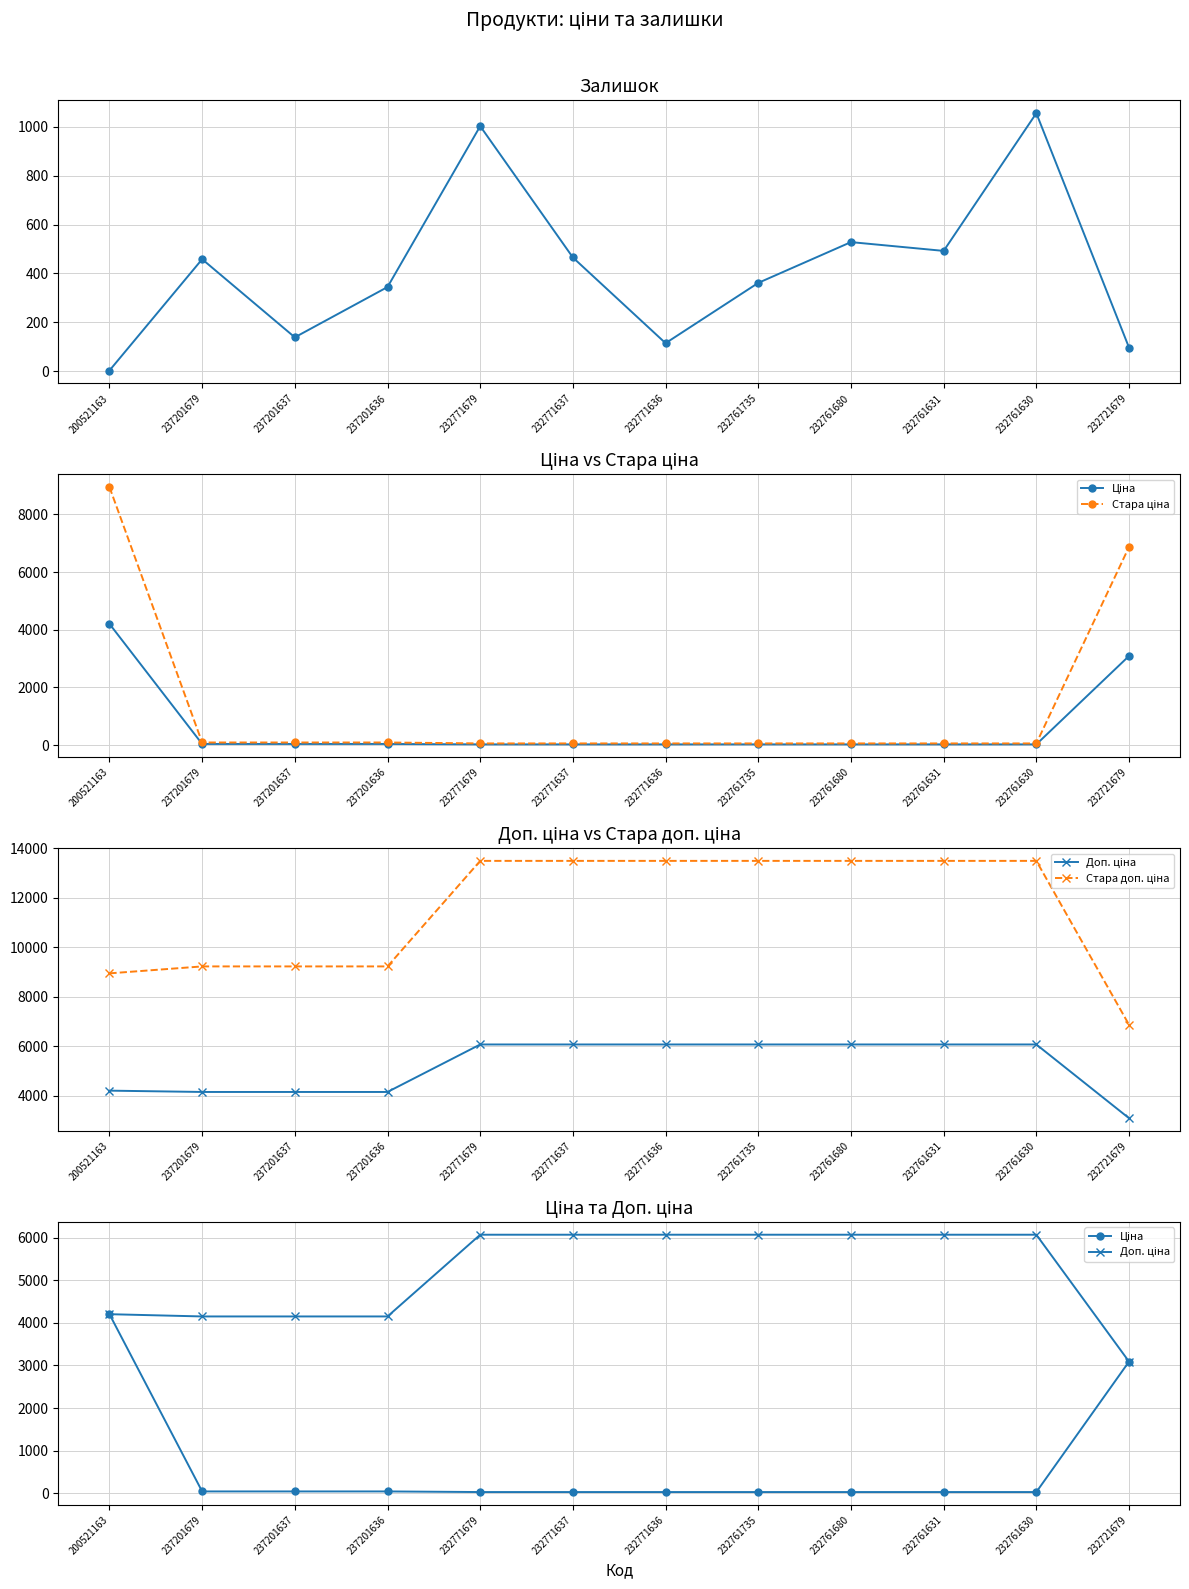

How many values in the Залишок series exceed 458?

5